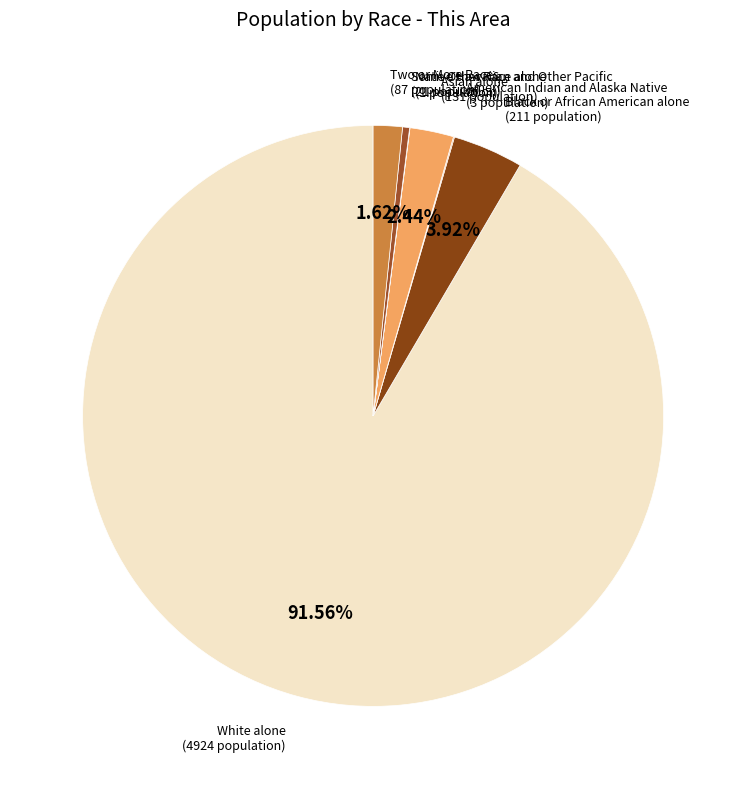

What is the largest slice in the pie chart?

White alone